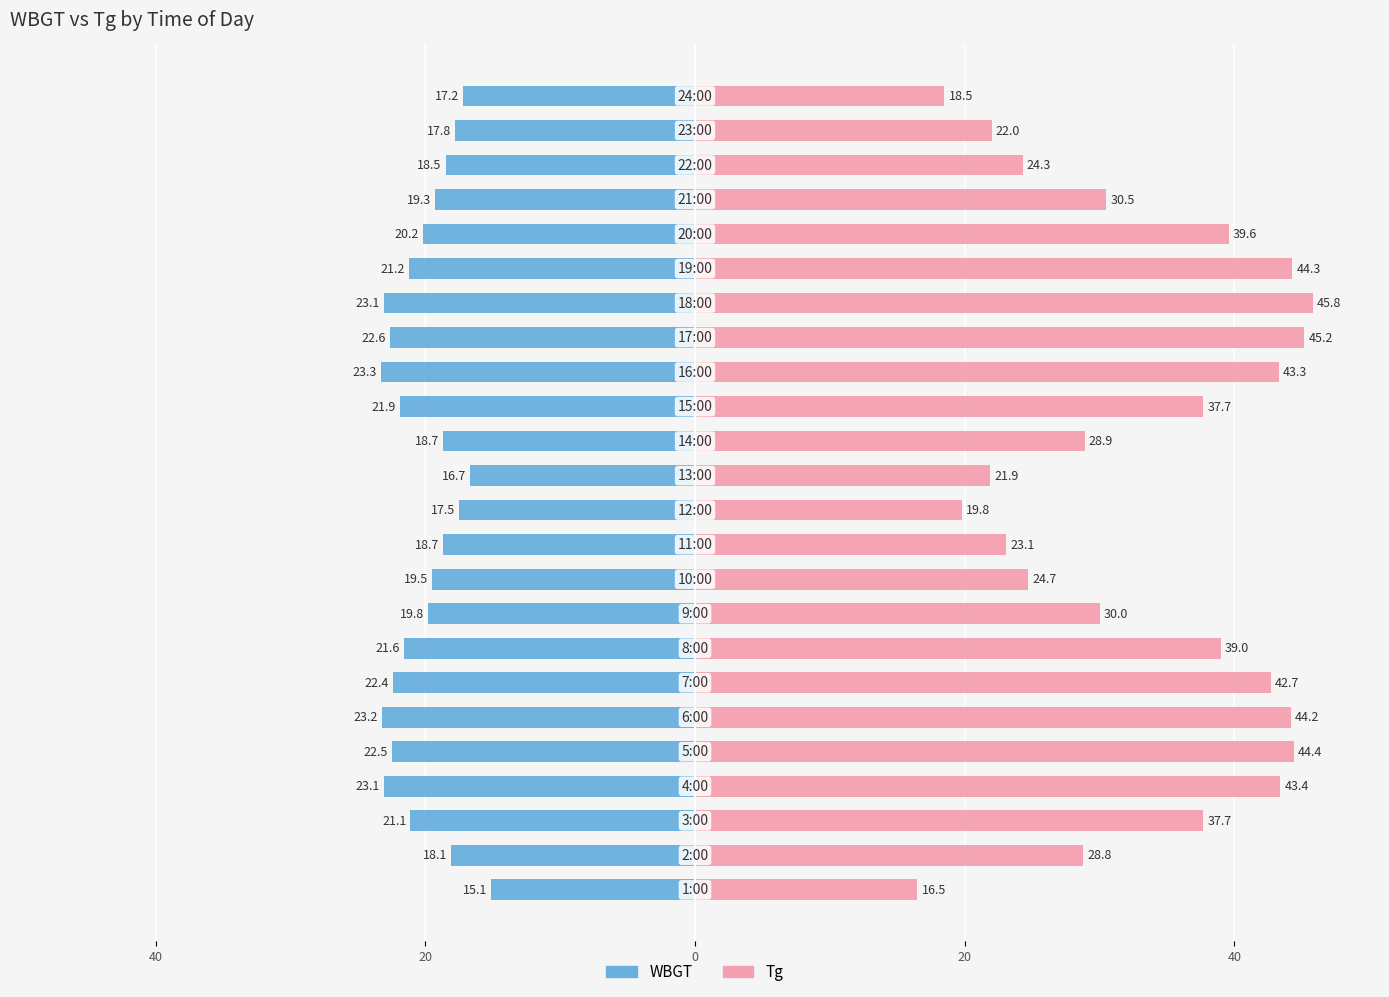

Which series has the largest total across all categories?

Tg